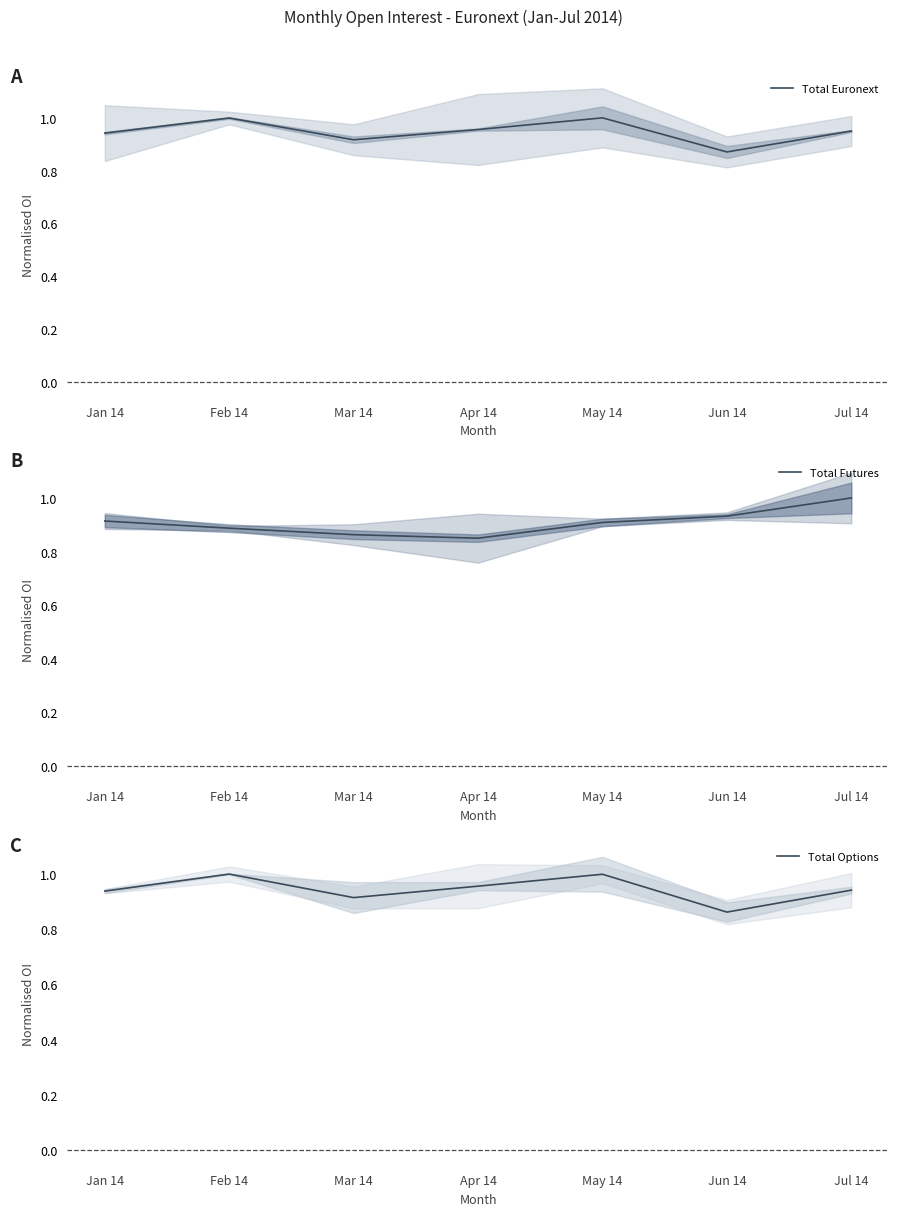

What is the total value across all series at Jul 14?

2.9